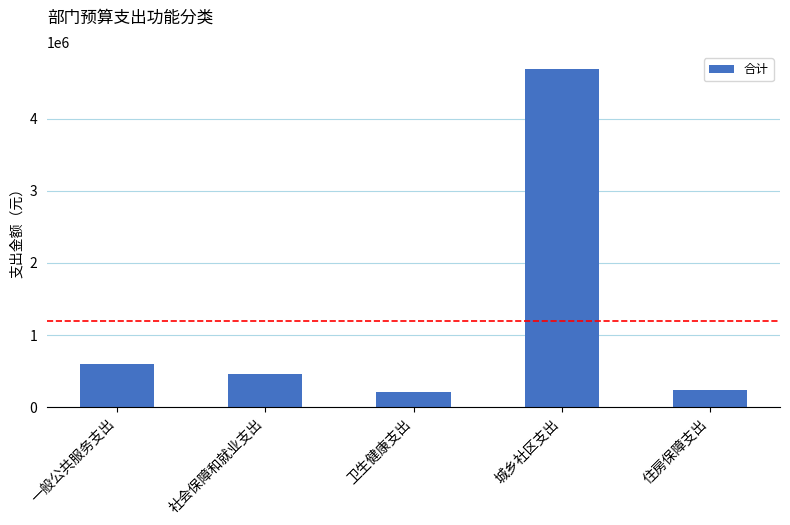

What is the average value?

1240839.1